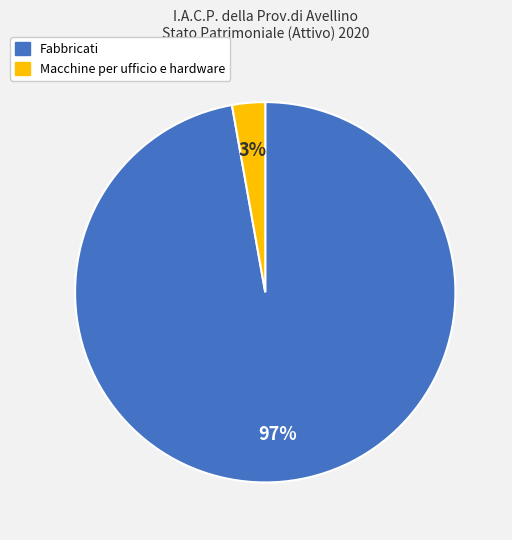

Is there any slice that represents more than half of the pie?

Yes